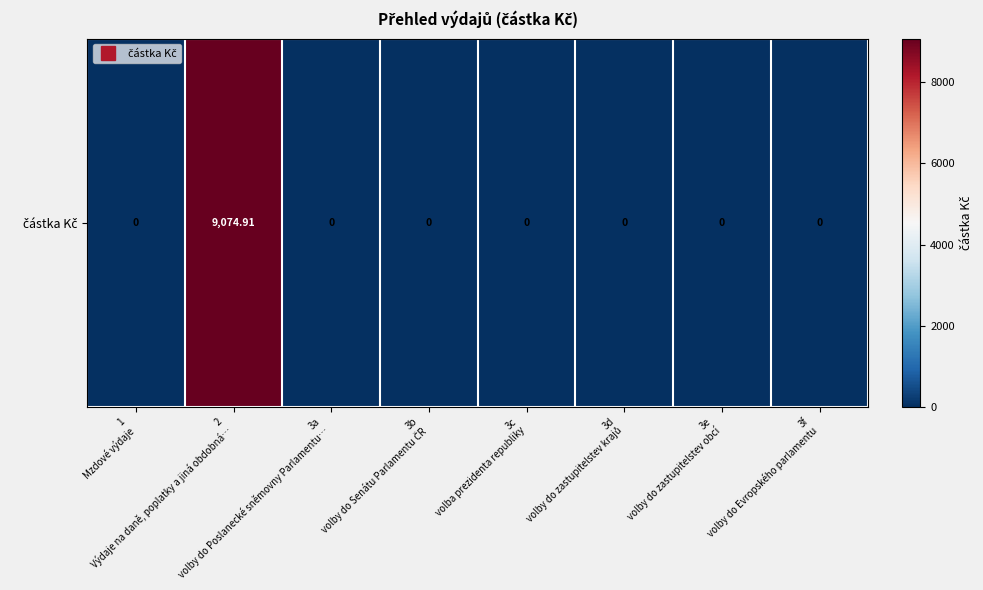

Reading left to right, transcribe all the data shown in this chart.

0.0	9074.9	0.0	0.0	0.0	0.0	0.0	0.0